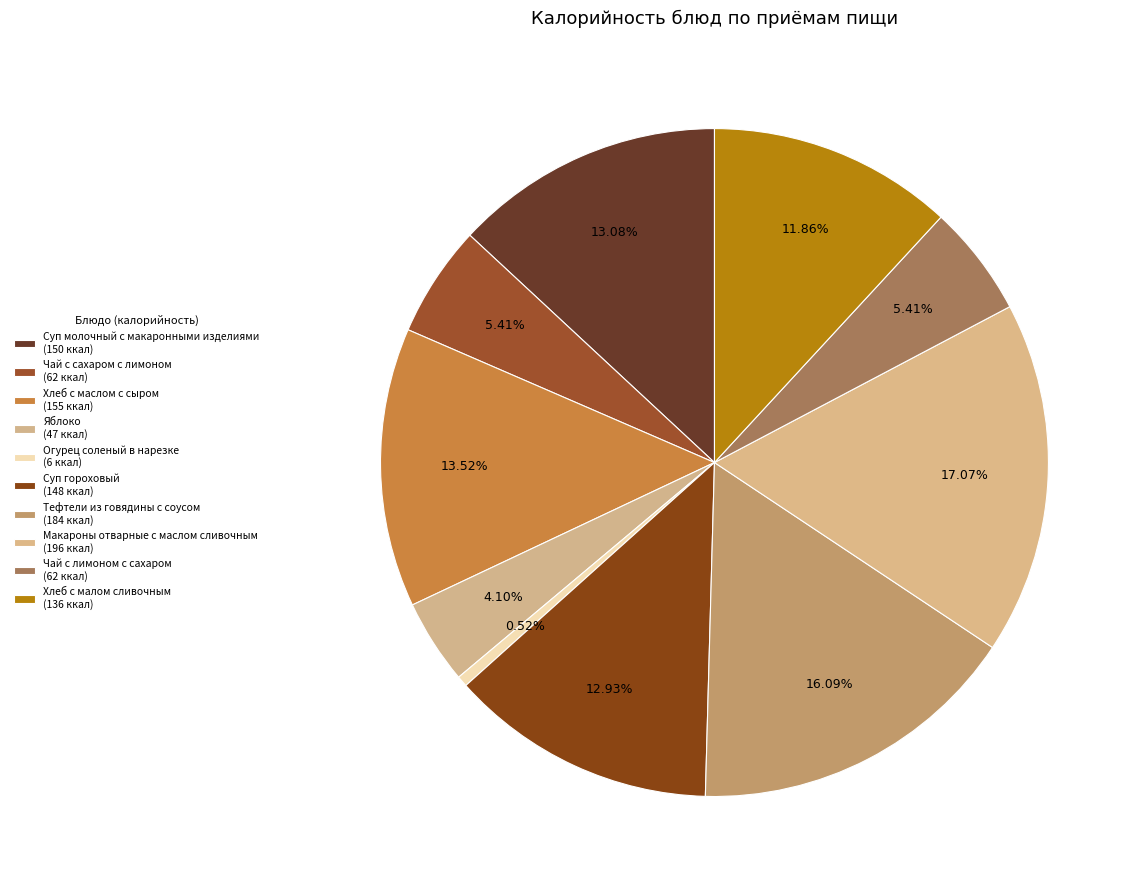

The Хлеб с малом сливочным slice represents 3% of the pie. True or false?

False